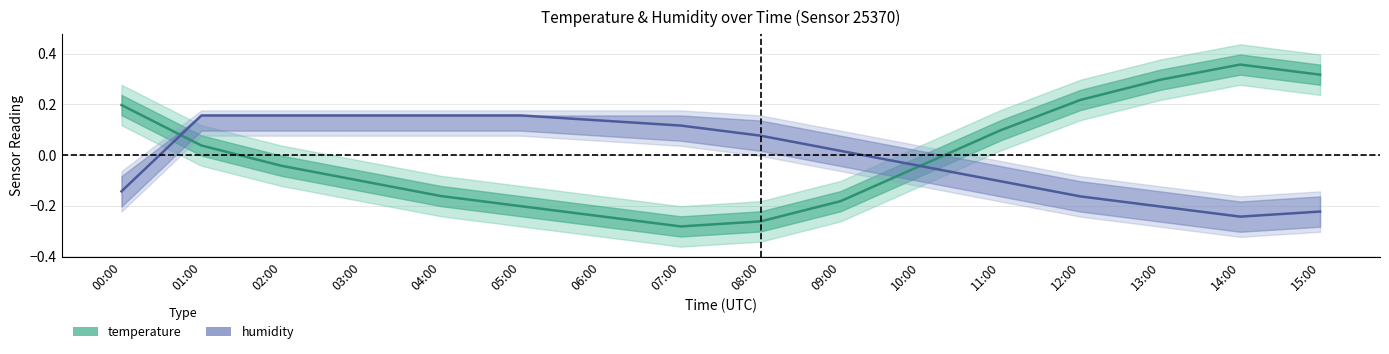

Which series ends up on top after the final intersection of humidity and temperature?

temperature